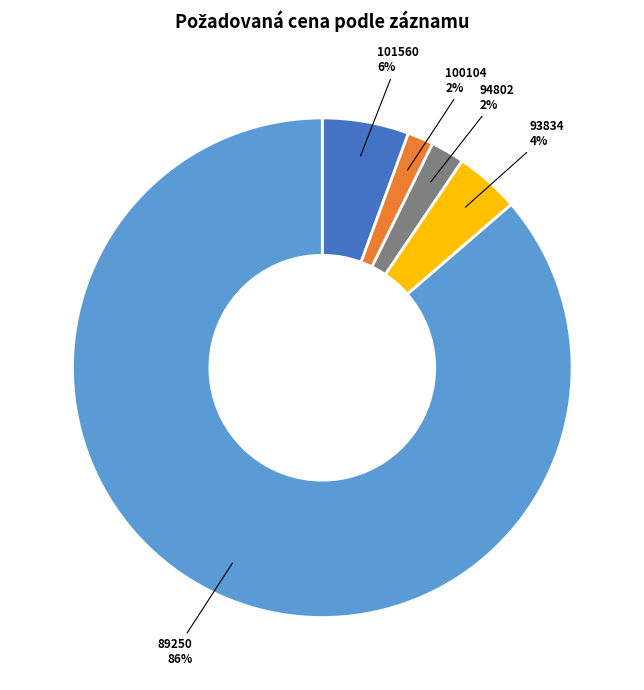

Does any single category account for the majority?

Yes